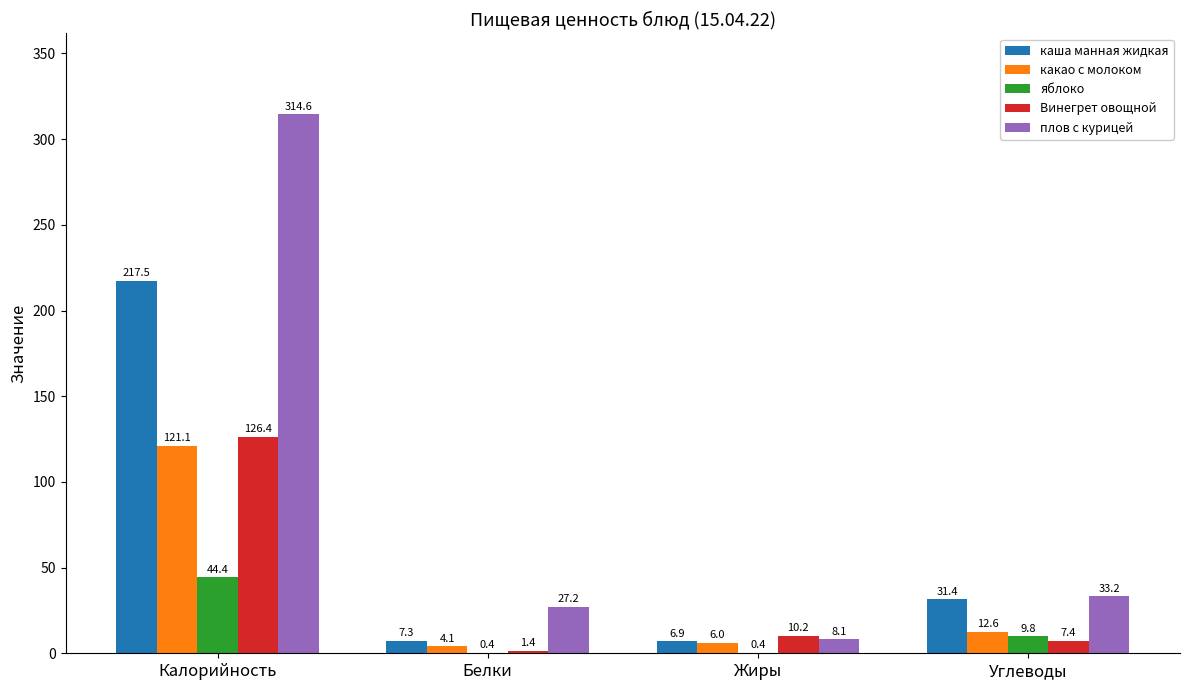

What are all the series names shown in the legend?

каша манная жидкая, какао с молоком, яблоко, Винегрет овощной, плов с курицей